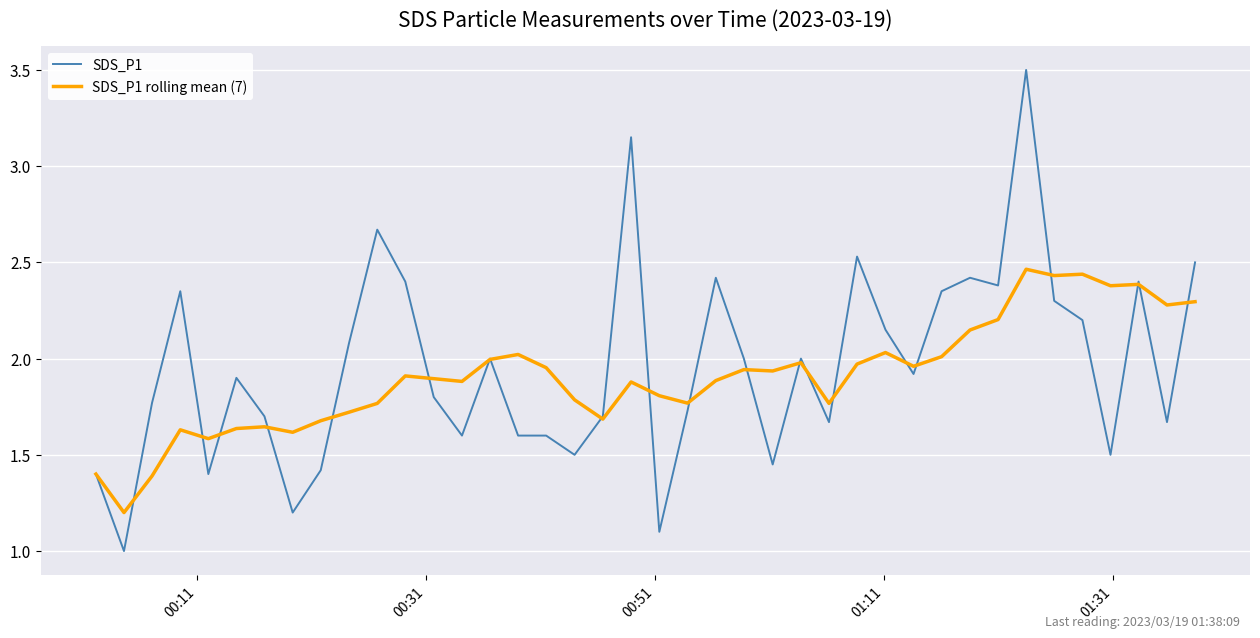

What is the maximum value shown in the chart?

3.5